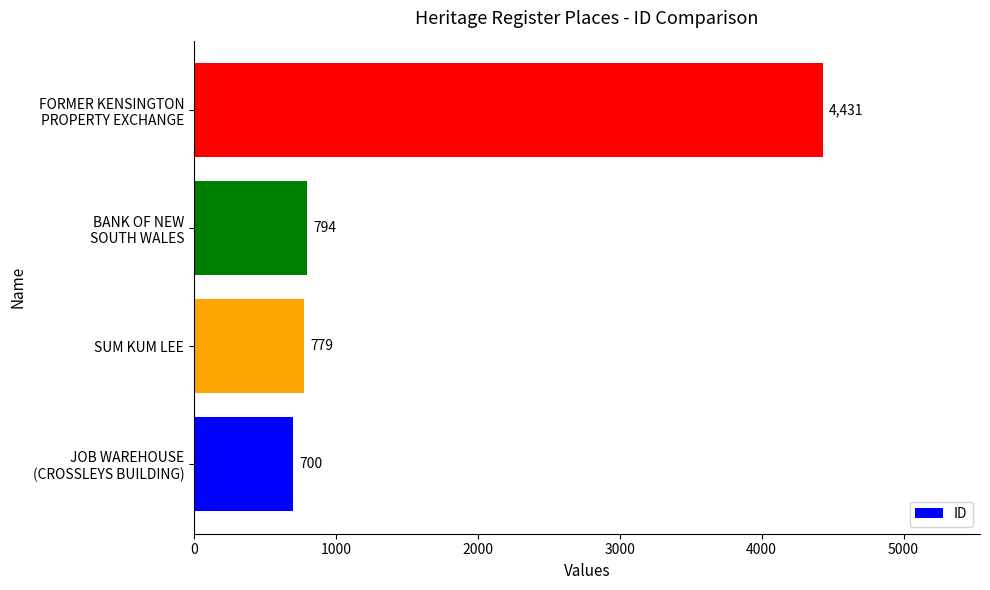

The value at SUM KUM LEE is 1389. True or false?

False